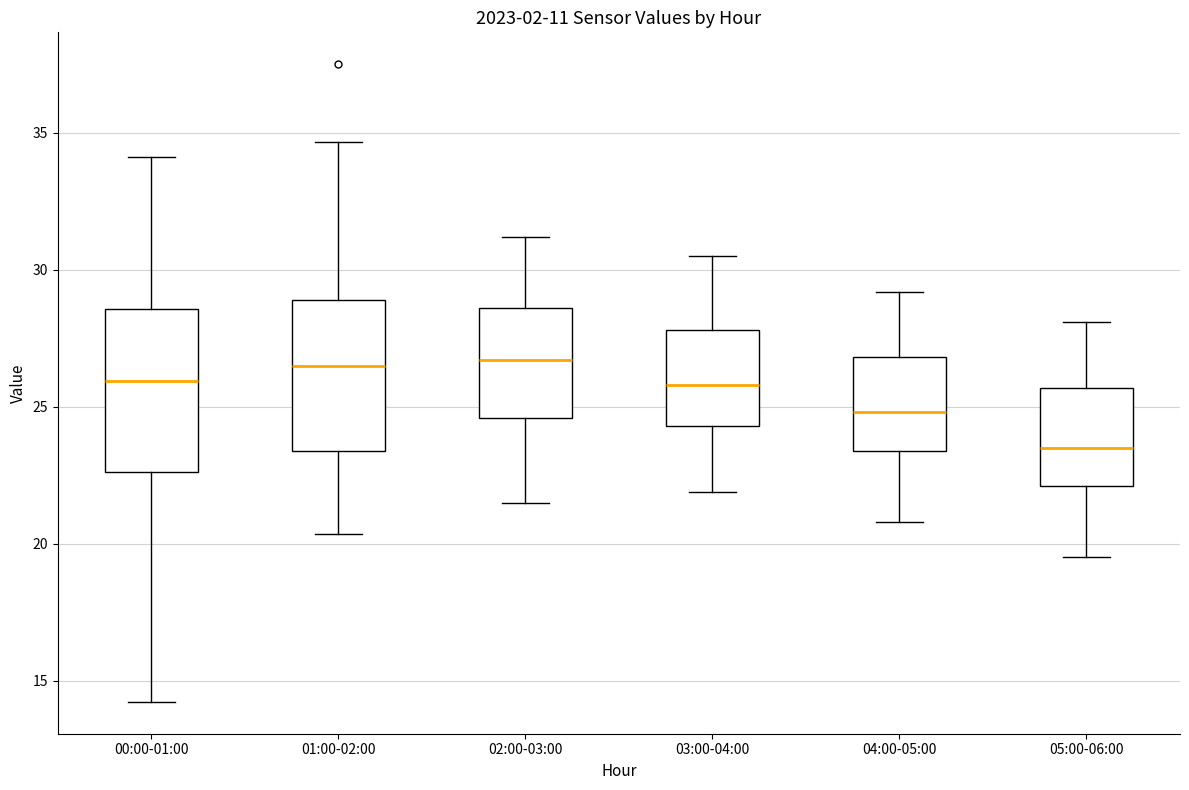

Where is the upper edge of the box for 02:00-03:00 on the y-axis? The values are not printed on the chart, so give them approximately, as read against the axis.

28.5